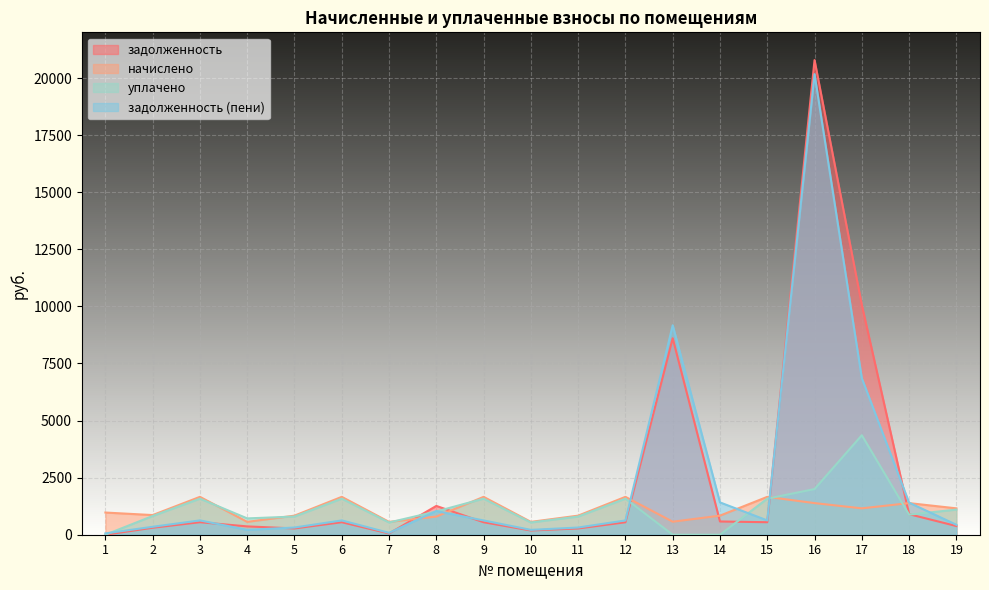

Reading left to right, what are all the values shown in this chart?

задолженность: 0.0	306.2	547.9	364.1	275.7	547.2	55.6	1260.8	546.4	185.4	275.1	546.0	8602.8	579.9	547.2	20784.2	10060.2	899.9	380.2
начислено: 971.3	860.7	1658.5	563.0	835.7	1658.5	563.0	794.4	1658.5	563.0	835.7	1658.5	569.9	835.7	1658.5	1384.6	1155.0	1384.6	1155.0
уплачено: 0.0	819.7	1579.5	715.0	795.9	1579.5	536.2	1018.9	1579.5	536.2	795.9	1579.6	0.0	0.0	1579.5	2000.0	4356.6	879.1	1100.0
задолженность (пени): 57.7	347.2	626.9	212.2	315.5	626.1	82.4	1036.3	625.4	212.2	314.9	624.9	9172.6	1415.6	626.1	20168.9	6858.6	1405.4	435.2